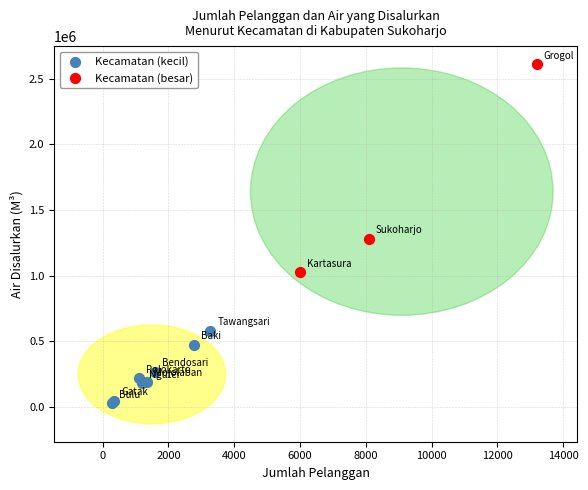

Which series reaches the minimum Y coordinate?

Kecamatan (kecil)